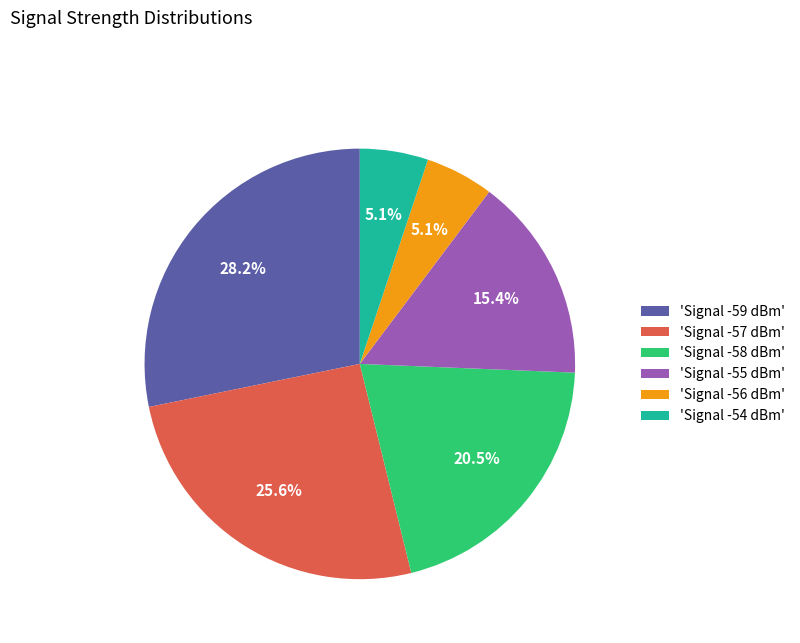

What is the ratio of the value at 'Signal -55 dBm' to the value at 'Signal -57 dBm'?

0.6